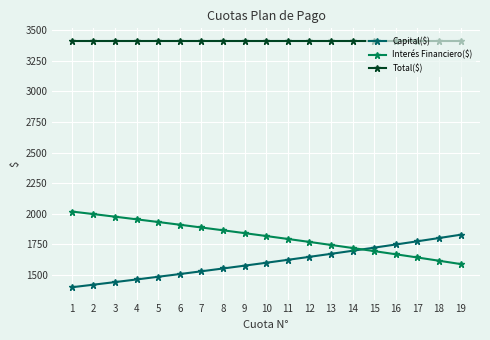

What is the value of the Total($) point at the 16th from the left?

3415.7